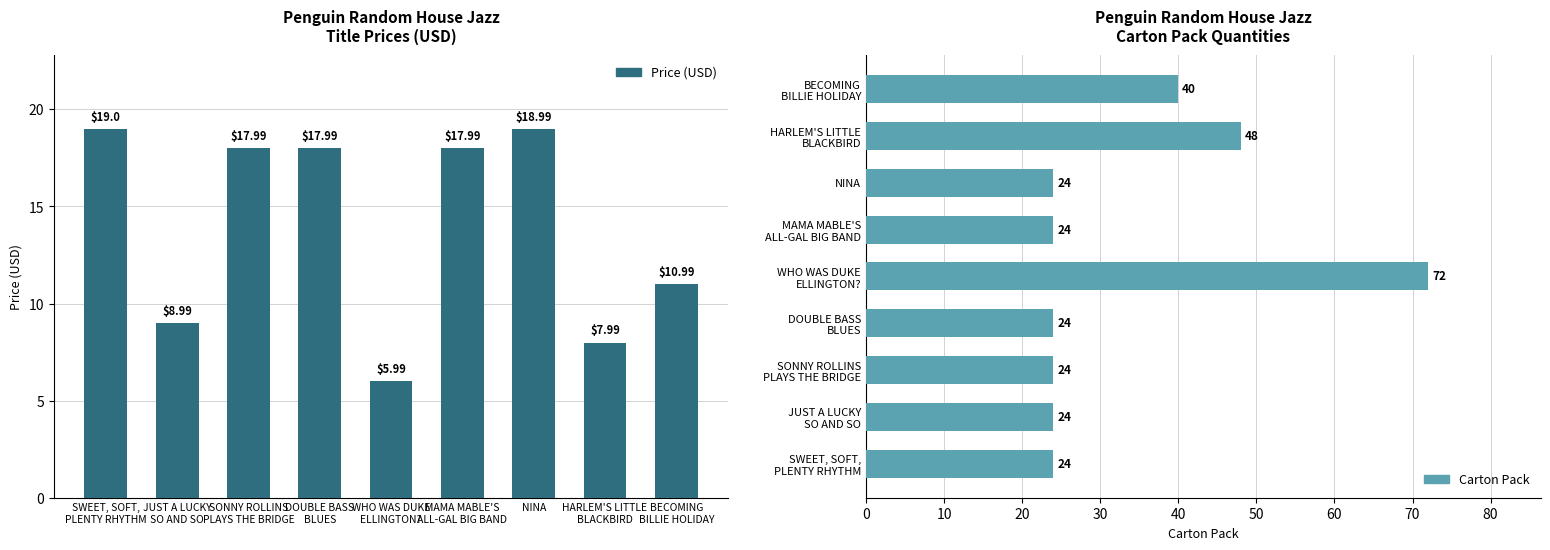

Is the value of Price at BECOMING
BILLIE HOLIDAY greater than the value of Carton Pack at SONNY ROLLINS
PLAYS THE BRIDGE?

No